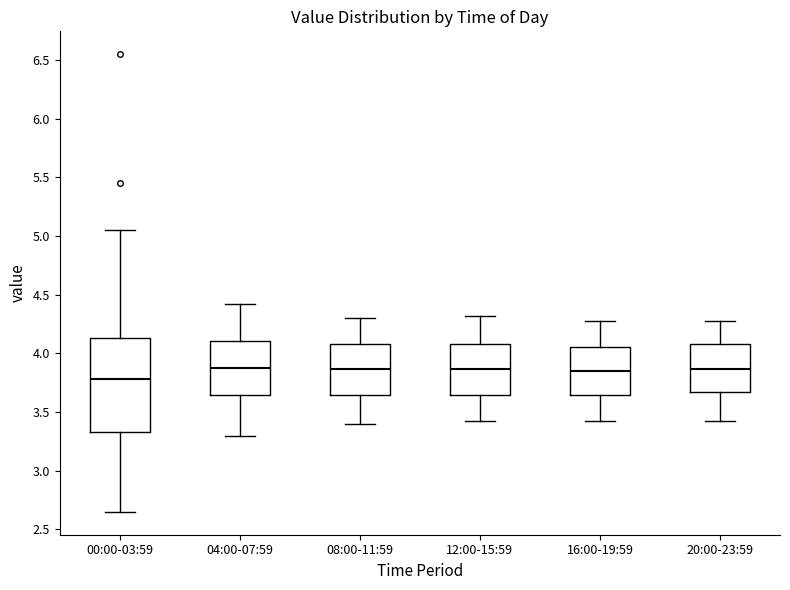

Where is the upper edge of the box for 20:00-23:59 on the y-axis? The values are not printed on the chart, so give them approximately, as read against the axis.

4.10